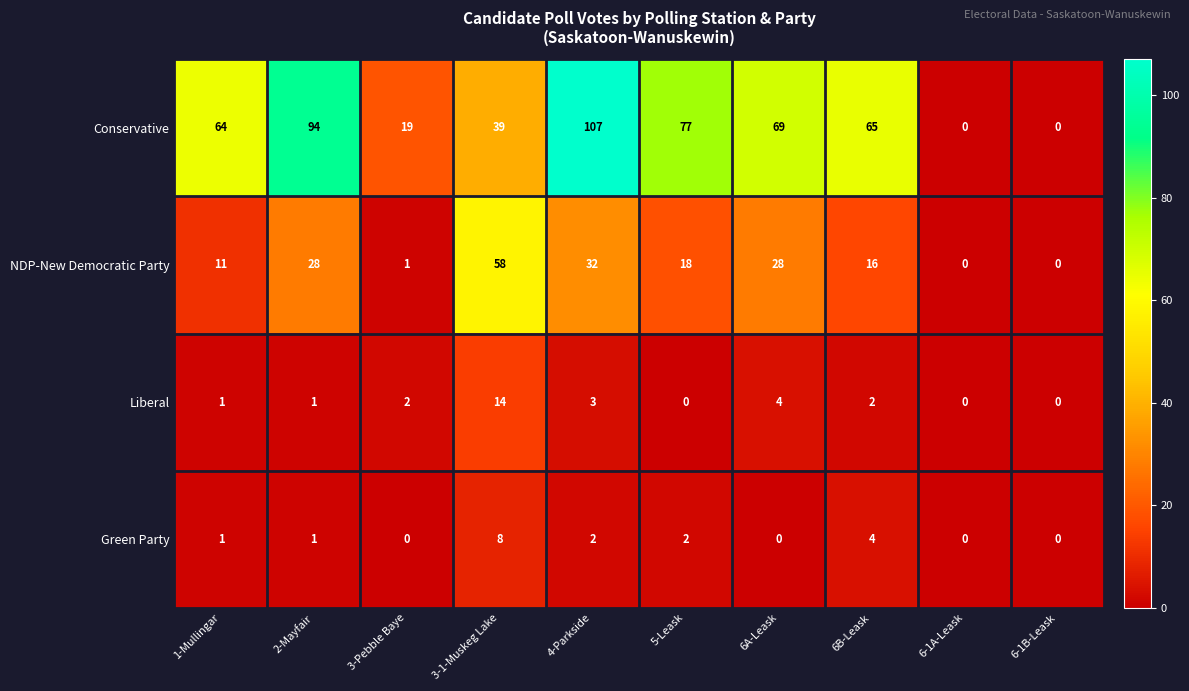

What is the average value of the NDP-New Democratic Party series?

19